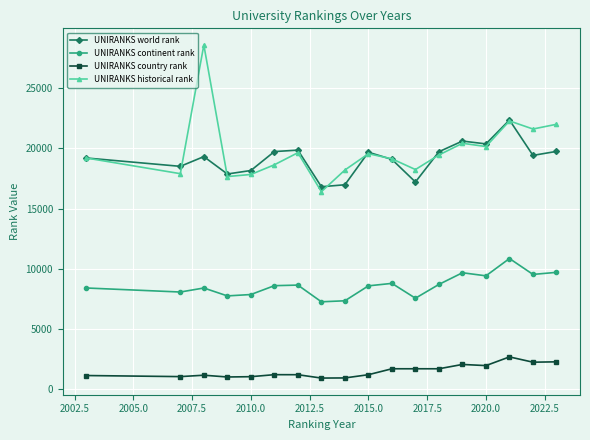

What is the value of the UNIRANKS historical rank point at the 8th from the left?

16406.5